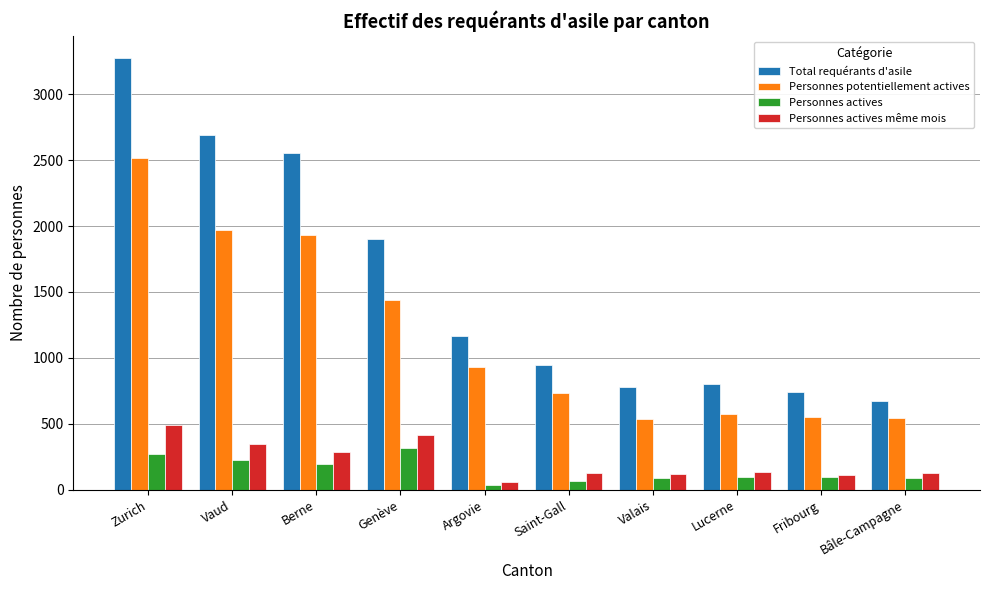

Which series has the largest range (max minus min)?

Total requérants d'asile